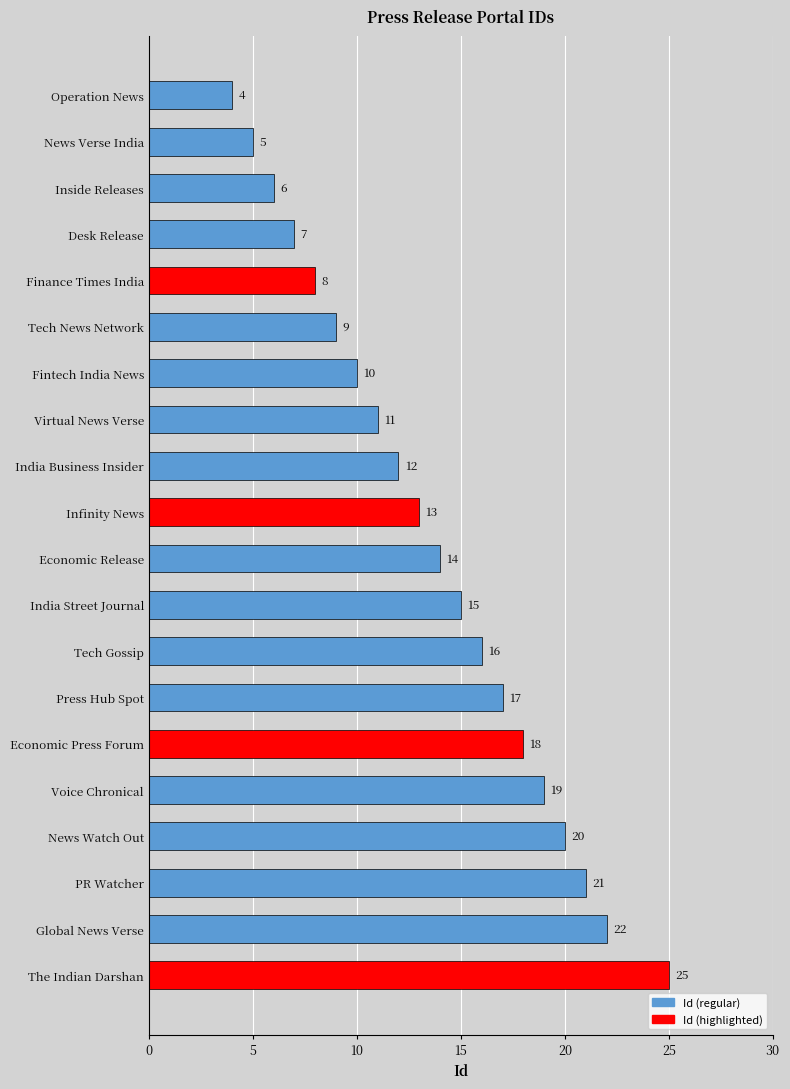

How many bars are there in total?

20